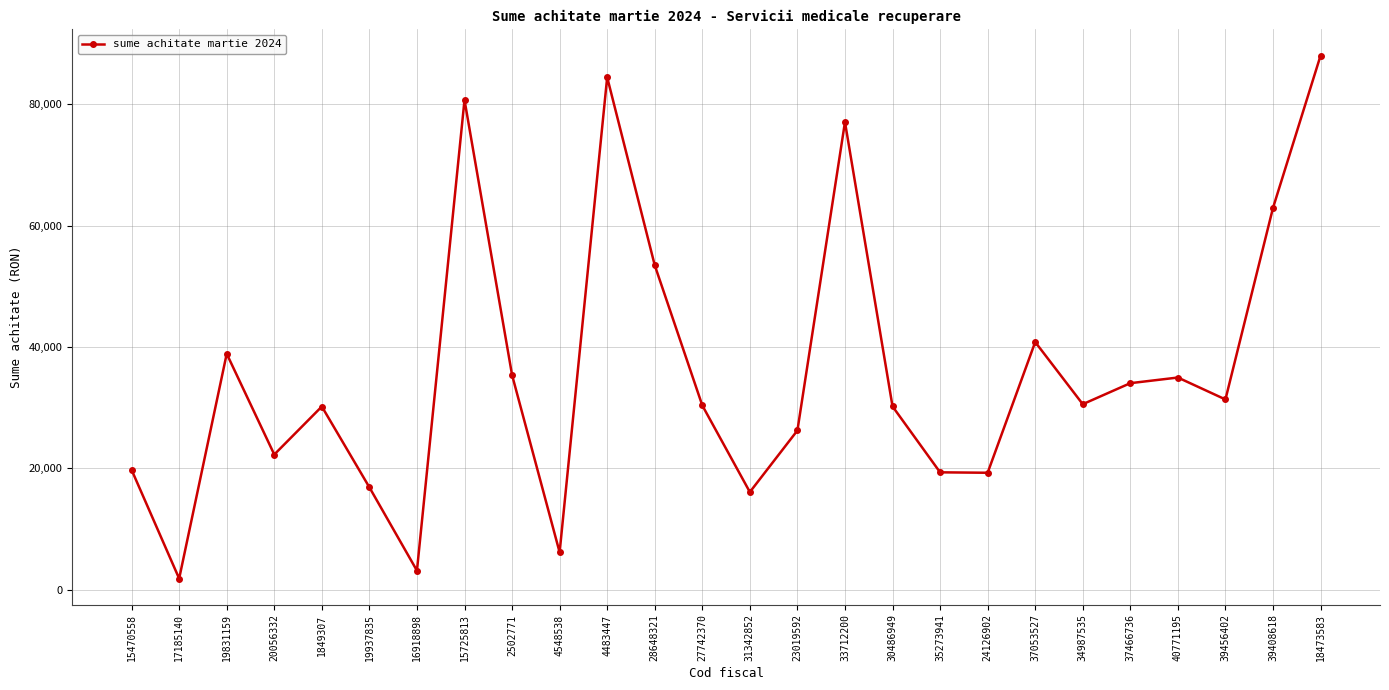

Which category has the highest value across all series?

18473583